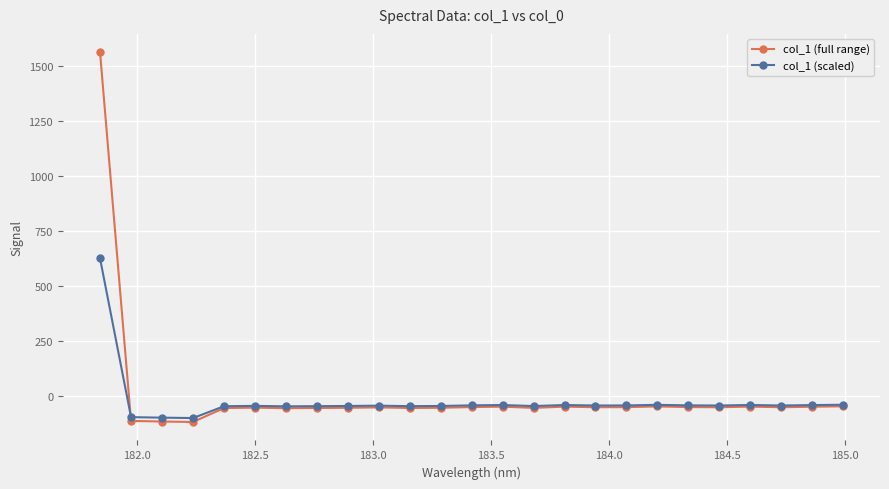

True or false: col_1 (full range) has more than 1 interior local peaks.

True